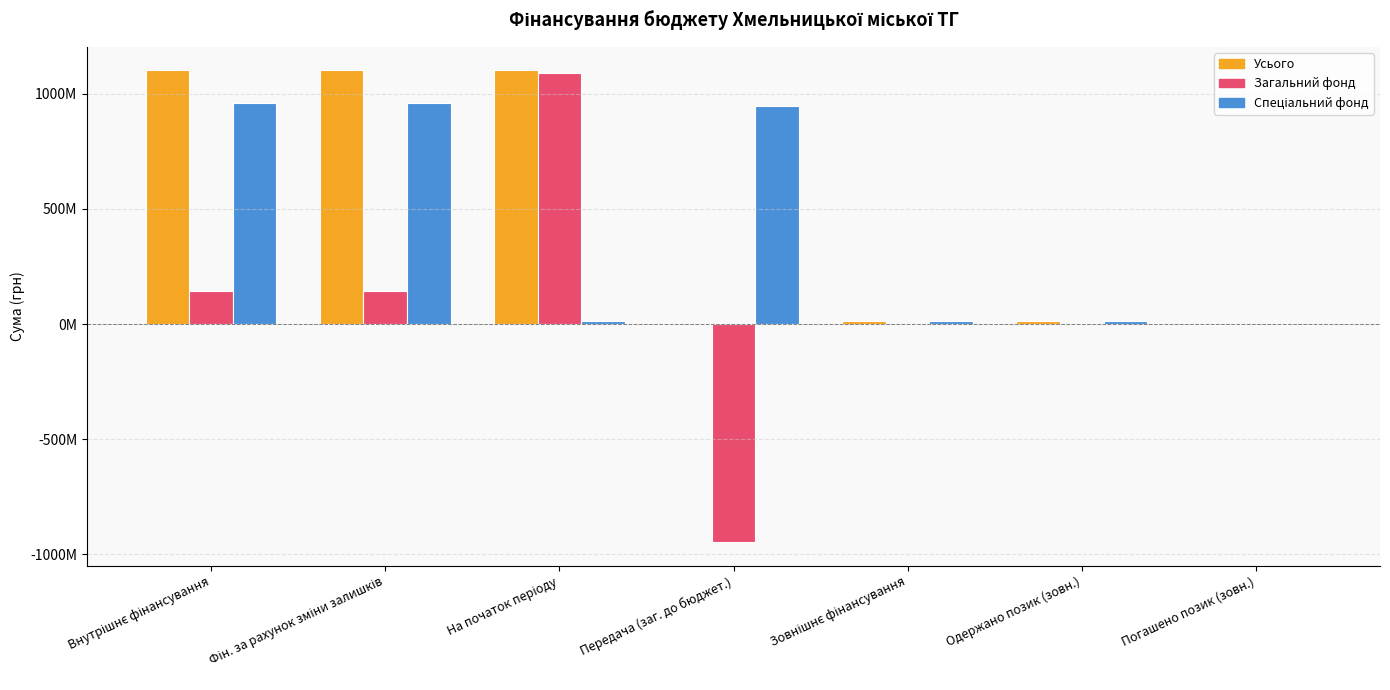

Are the bars horizontal?

No